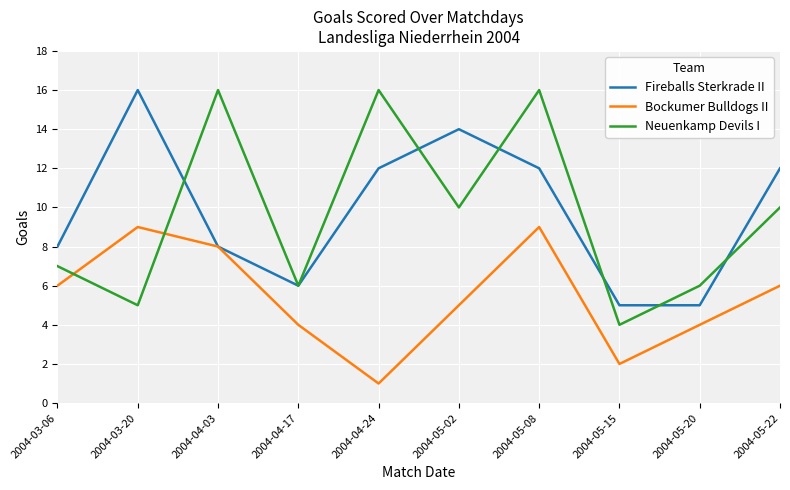

At 2004-04-24, list the series in order from largest to smallest.

Neuenkamp Devils I, Fireballs Sterkrade II, Bockumer Bulldogs II